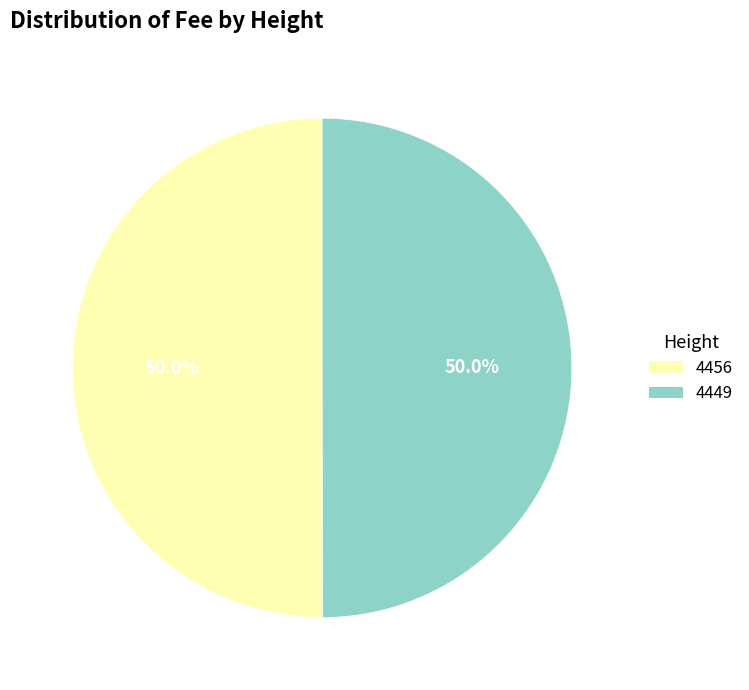

The 4449 slice represents 63% of the pie. True or false?

False